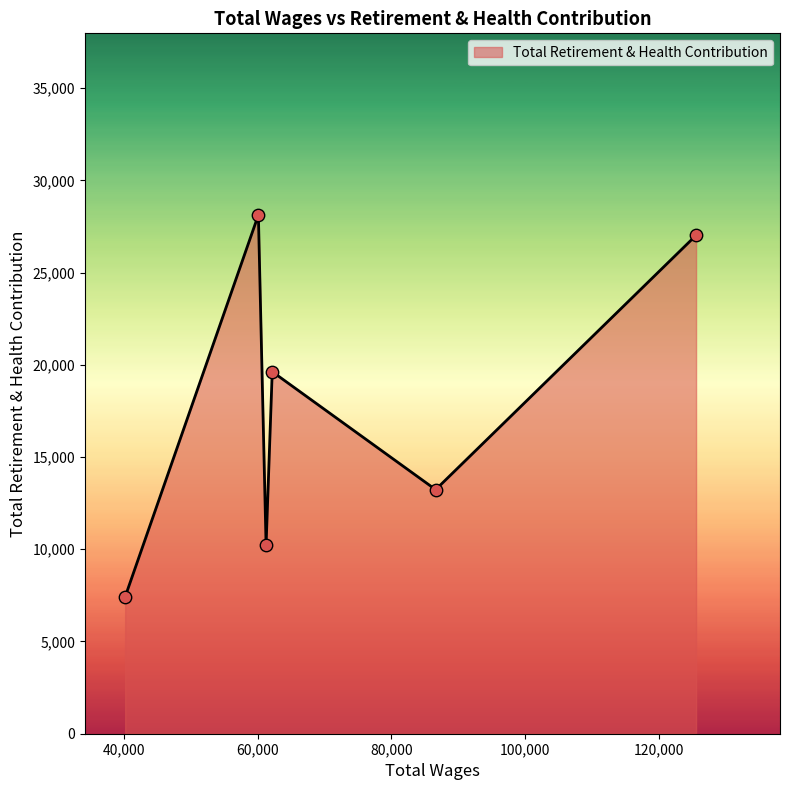

What is the difference between the maximum and minimum values?

20701